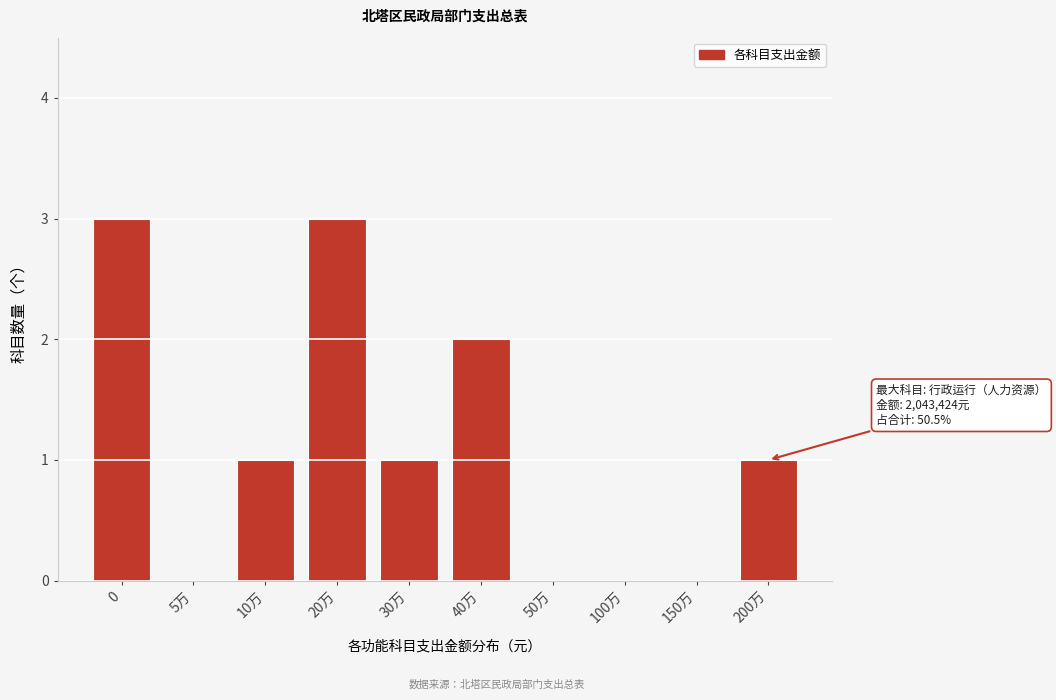

Reading right to left, extract all data points from this chart.

200万=1	150万=0	100万=0	50万=0	40万=2	30万=1	20万=3	10万=1	5万=0	0=3